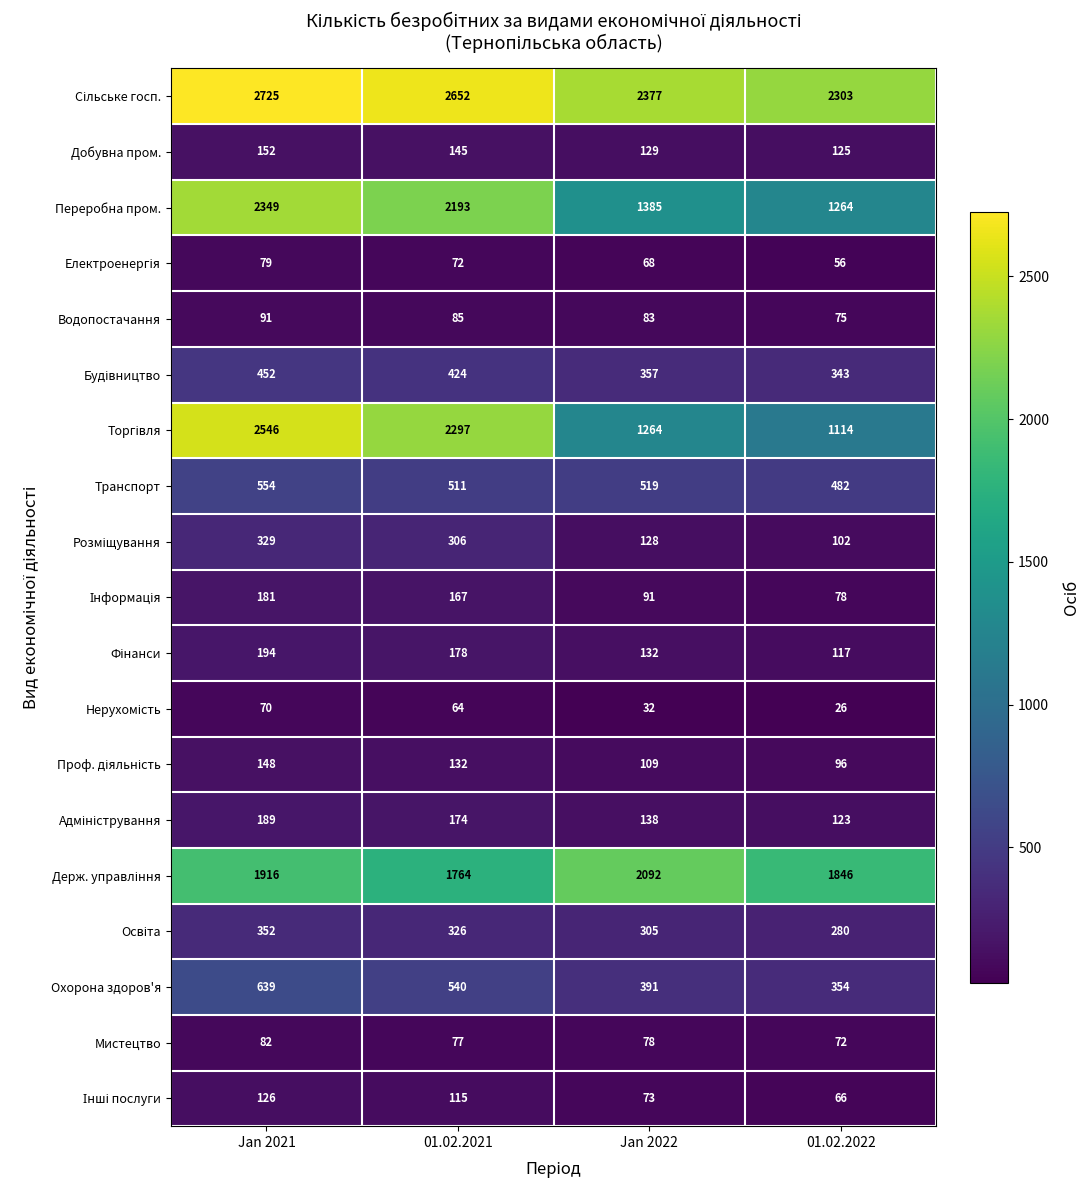

List the labels in order of Мистецтво value, smallest first.

01.02.2022, 01.02.2021, Jan 2022, Jan 2021